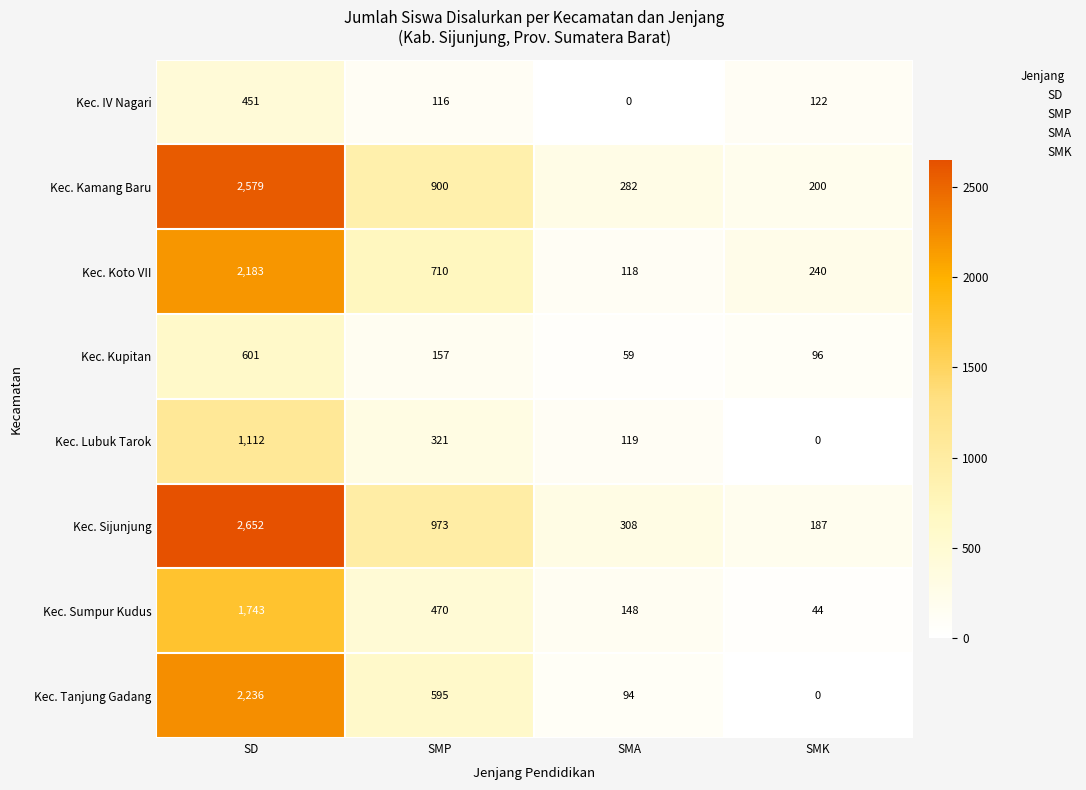

Is it true that Kec. Kamang Baru equals 200 at SMK?

True